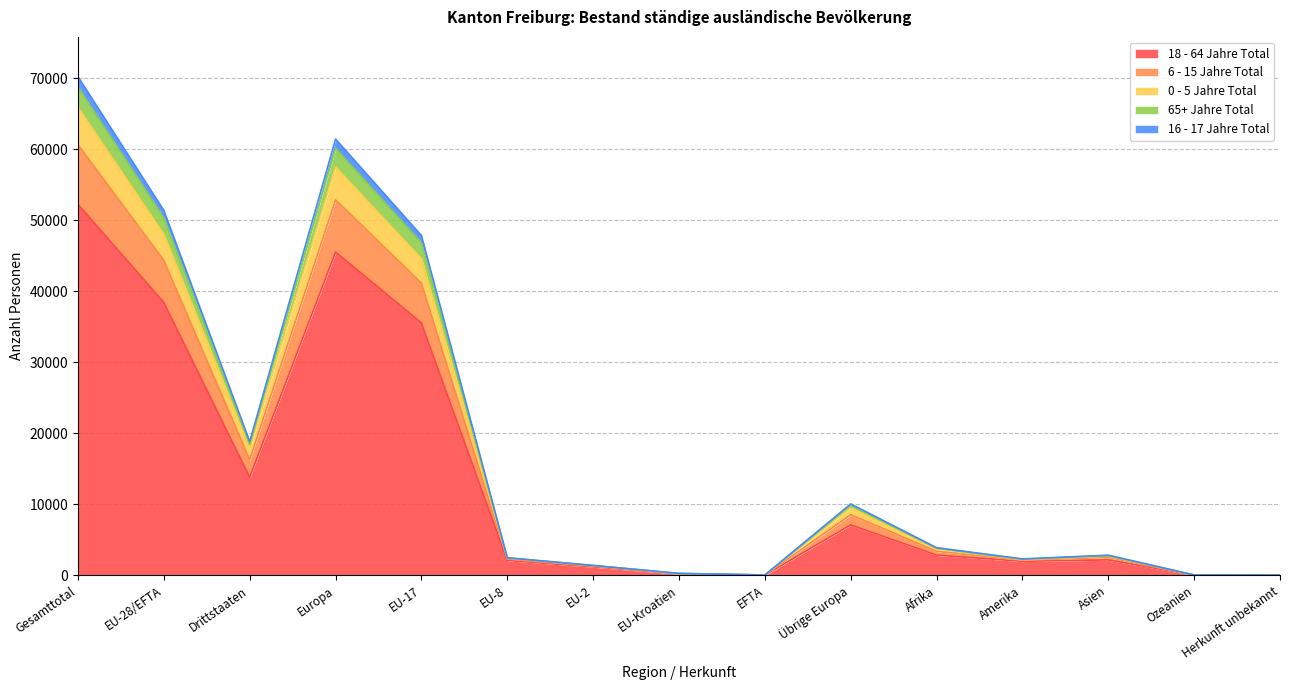

What is the difference between the second highest and minimum values in the 18 - 64 Jahre Total series?

45502